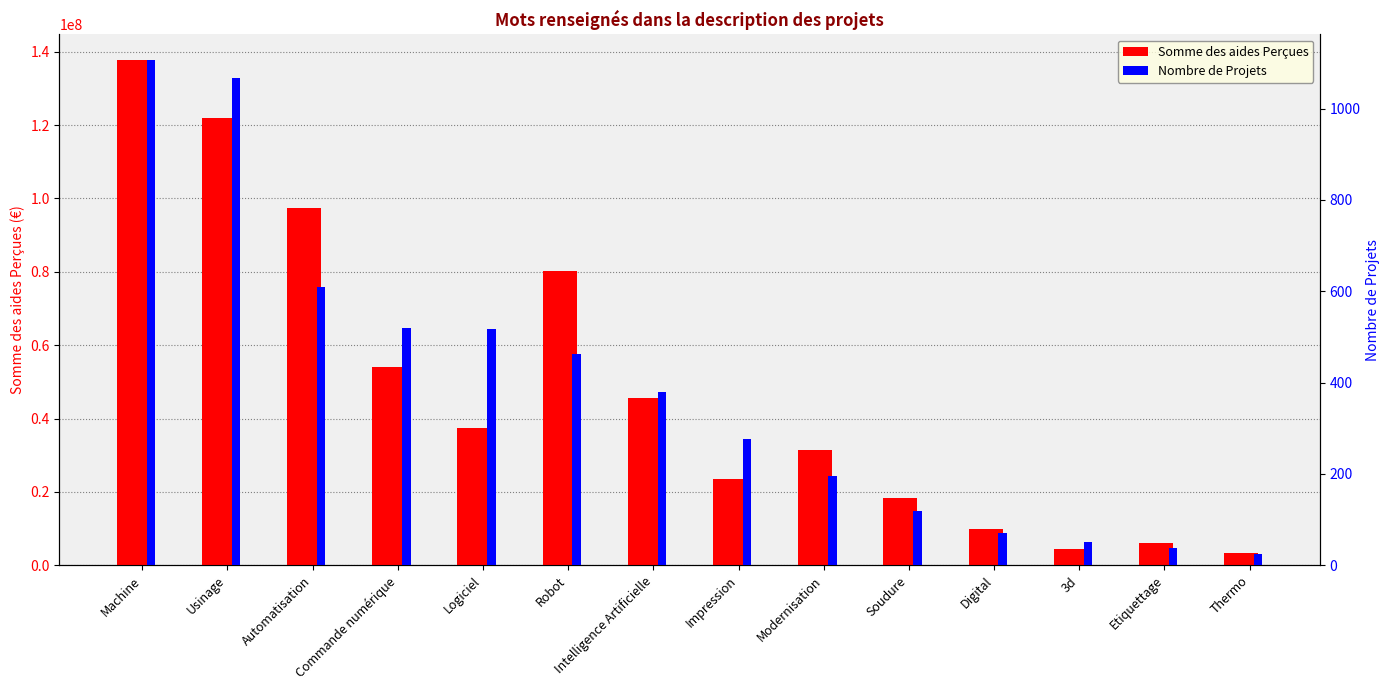

At which label is Somme des aides Perçues closest to 70639036?

Robot